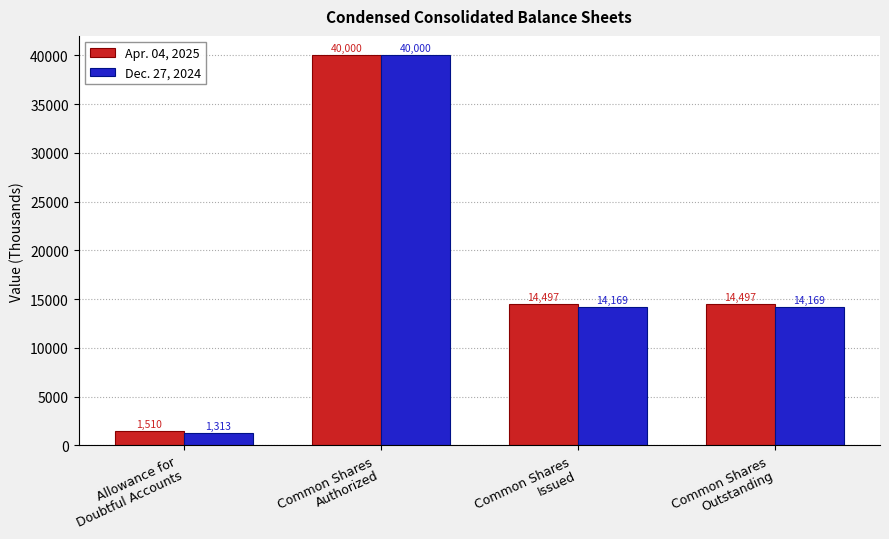

How many groups of bars are there?

4